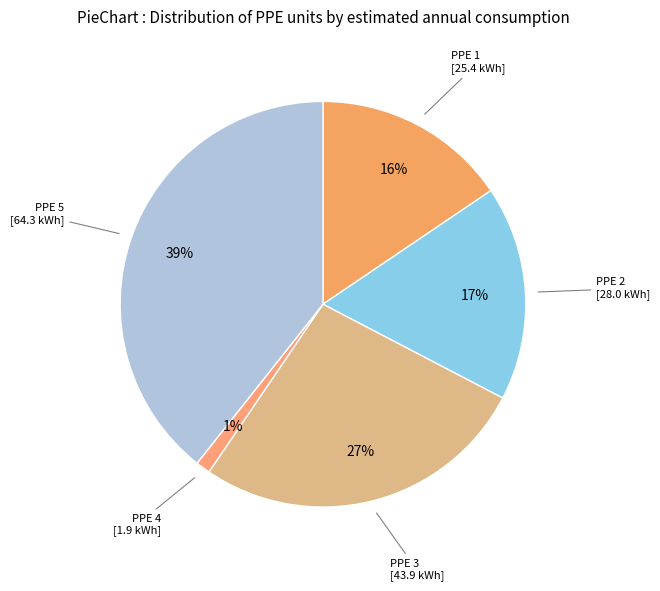

Does PPE 5 represent more than half of the total?

No